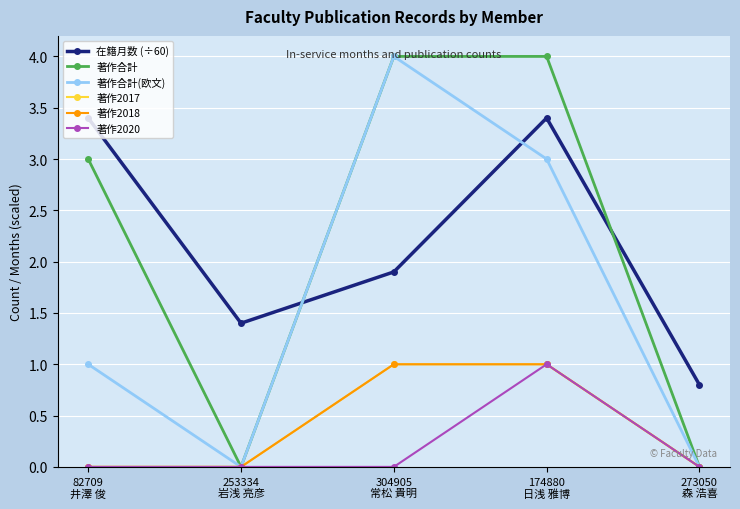

Which has a higher value, 82709
井澤 俊 or 273050
森 浩喜?

82709
井澤 俊